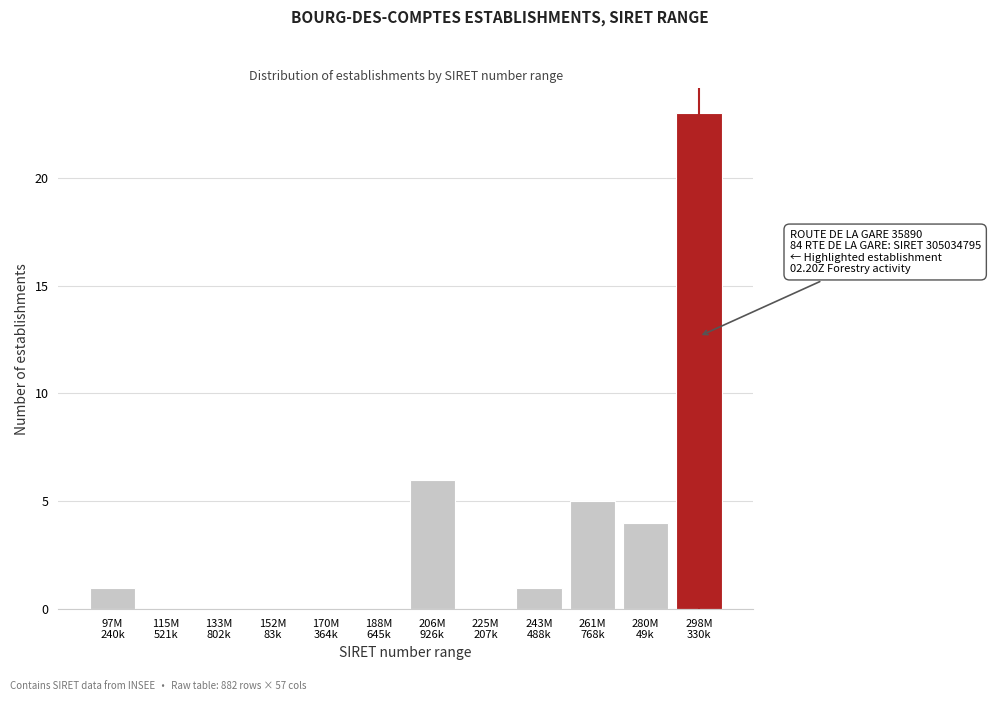

What is the maximum value shown in the chart?

23